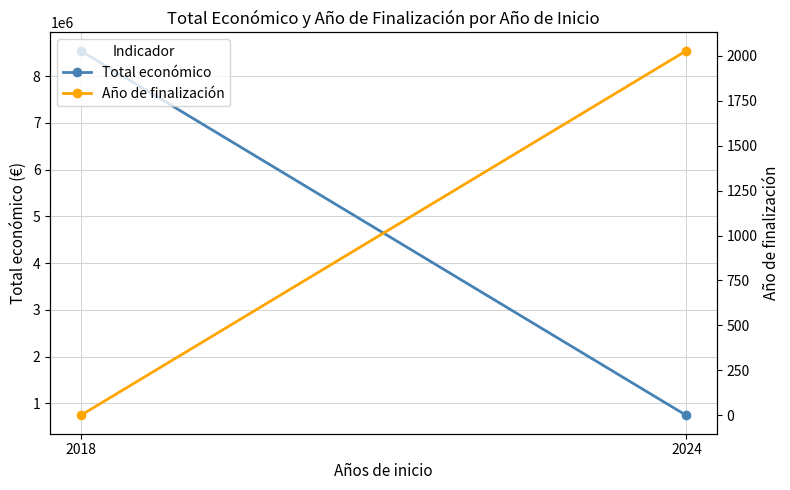

Reading left to right, list all the values displayed in this chart.

Total económico: 8543129	743074
Año de finalización: 0	2027